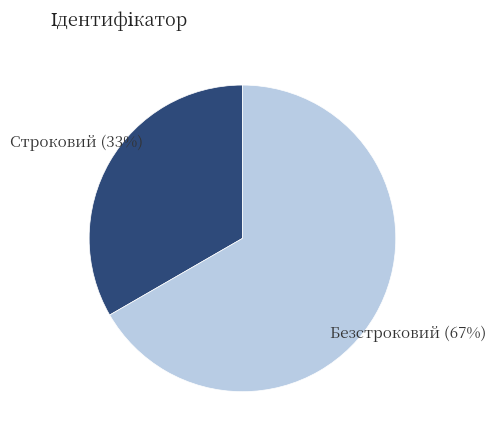

What percentage is the Безстроковий slice, to the nearest percent?

67%